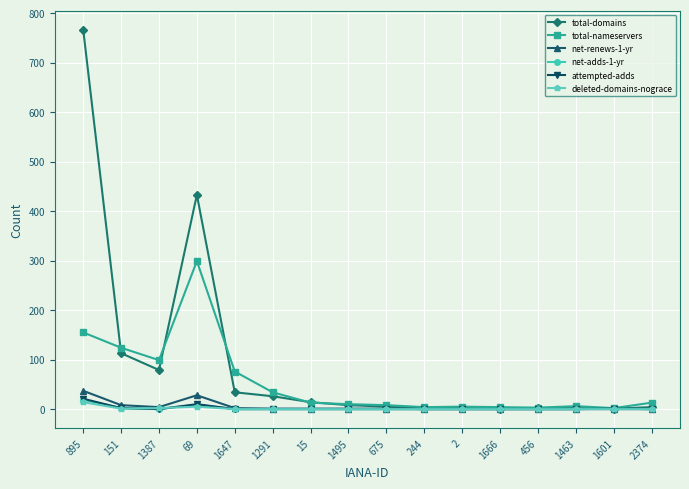

What is the spread (max minus min) of values at 2?

5